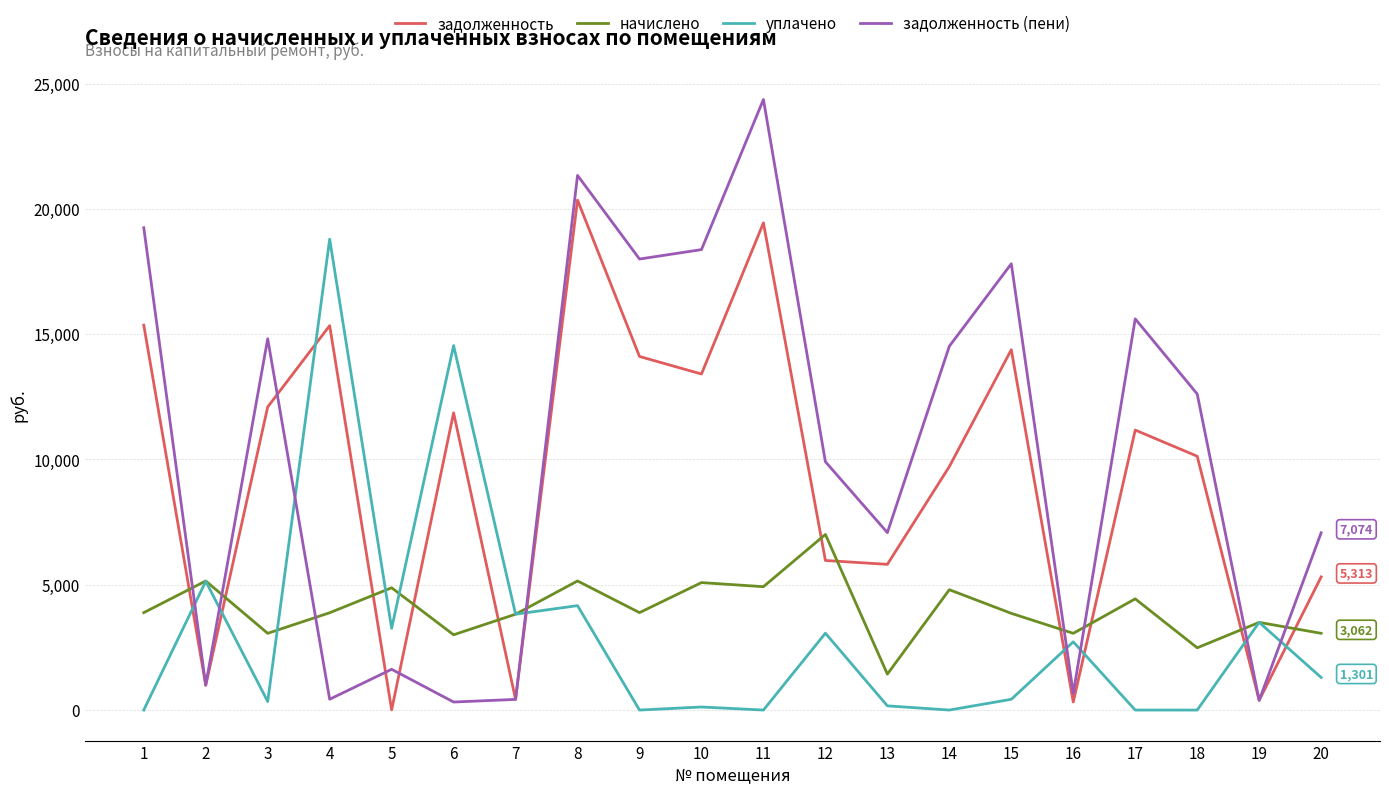

After their last crossing, which series has the higher values: начислено or задолженность?

задолженность